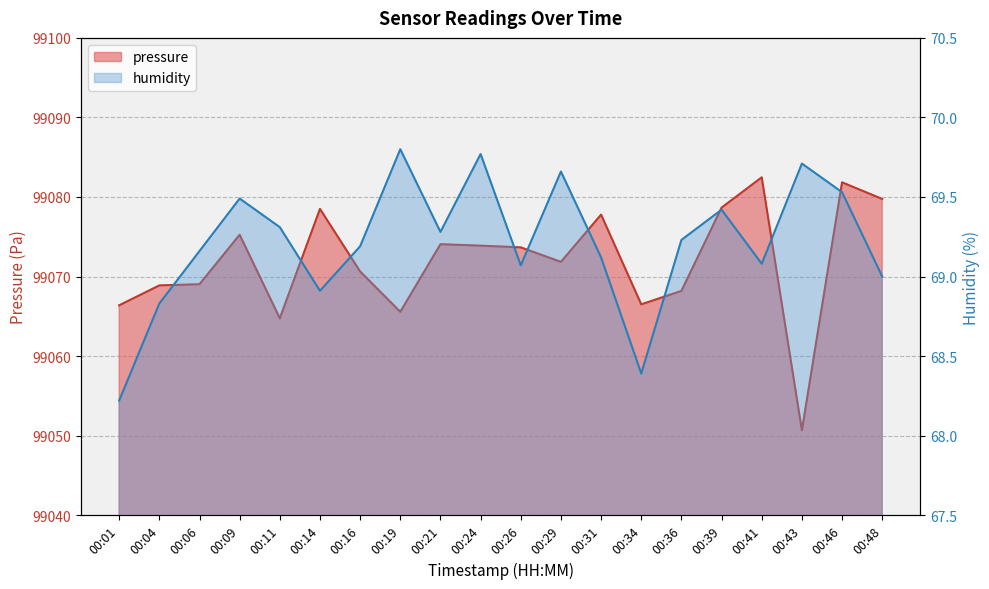

How many lines are shown in the chart?

2